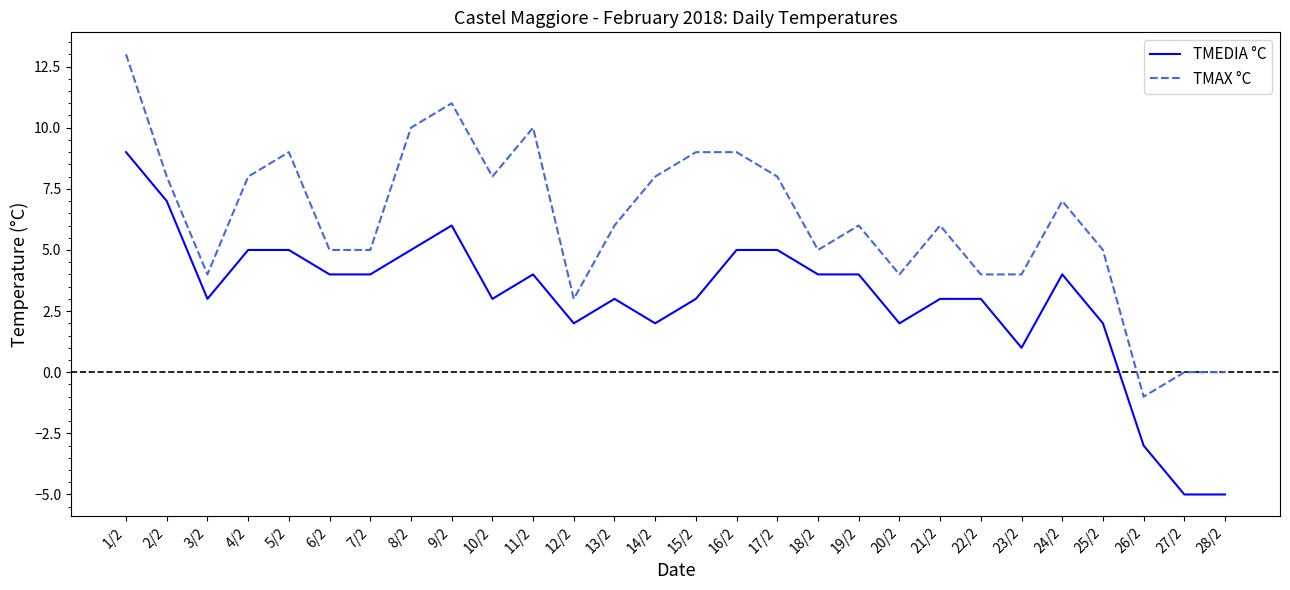

What are all the series names shown in the legend?

TMEDIA °C, TMAX °C